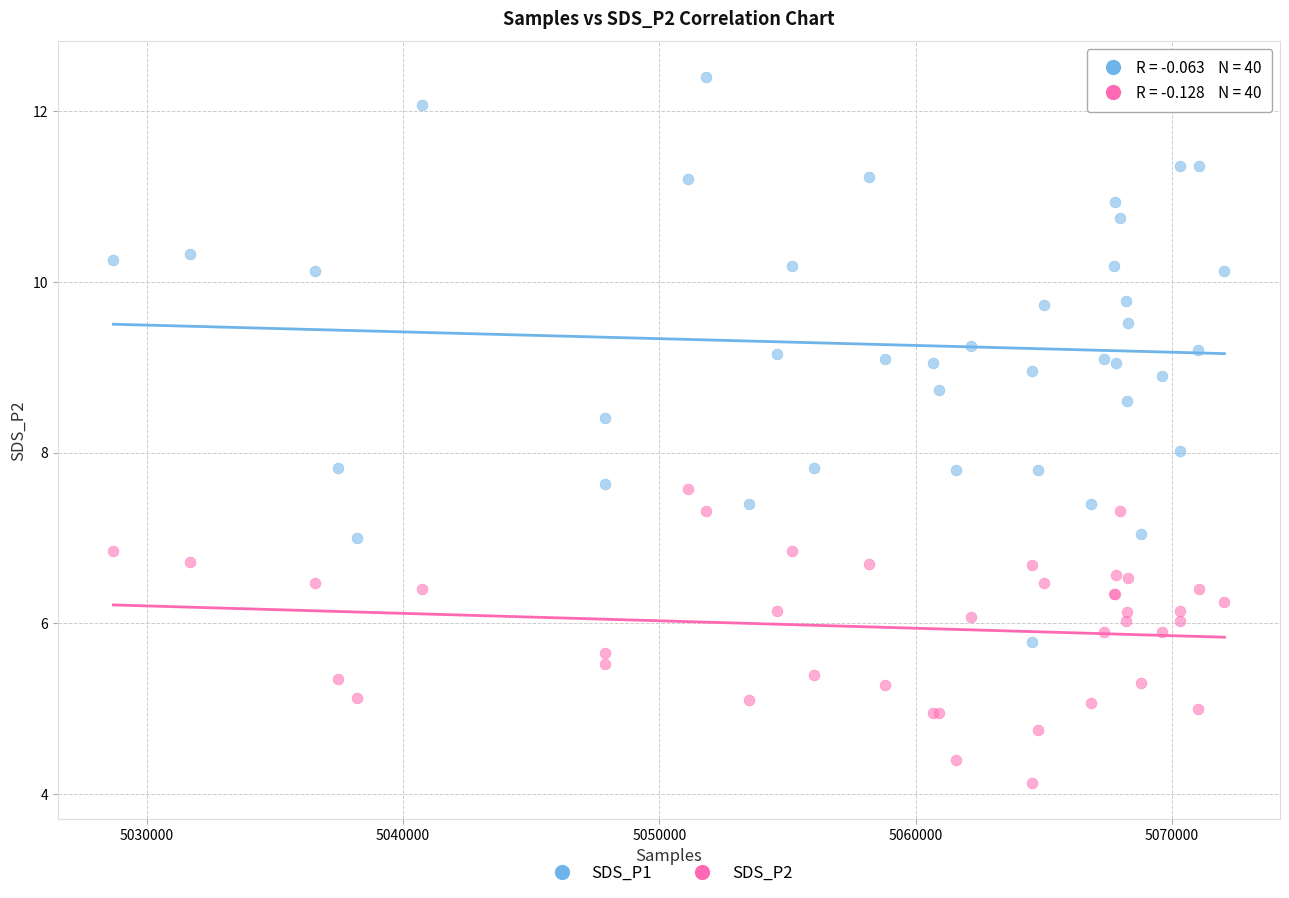

What are all the series names shown in the legend?

SDS_P1, SDS_P2